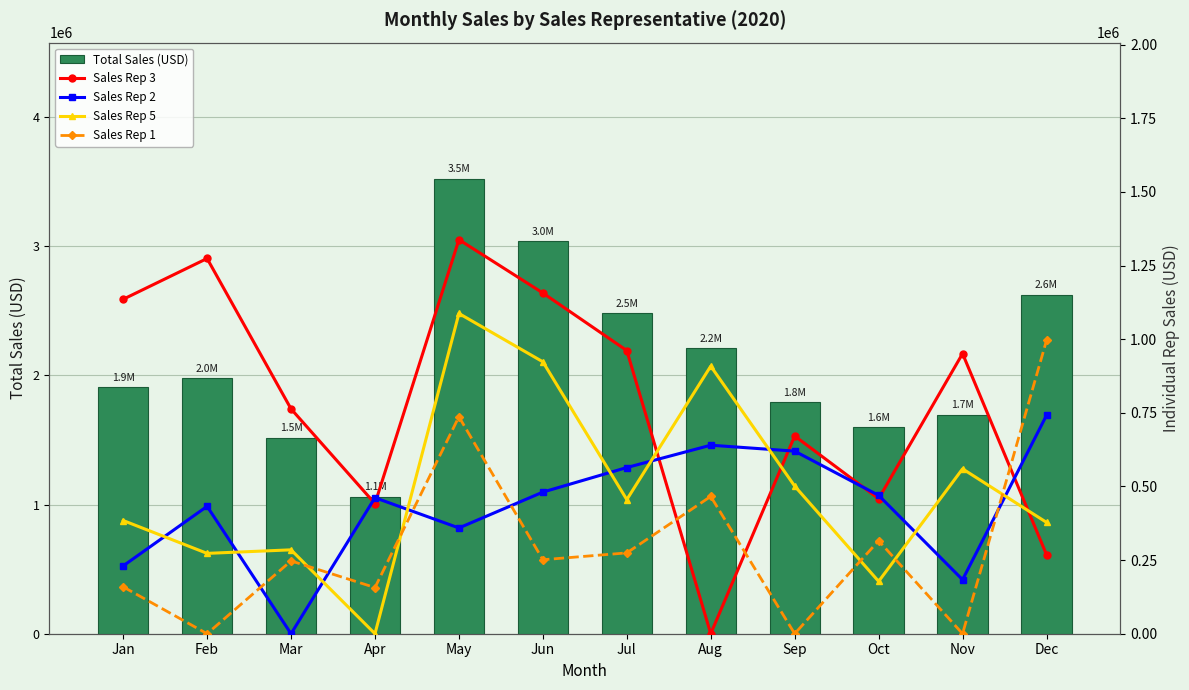

Between Apr and Jul, which series saw the biggest shift?

Total Sales (USD)